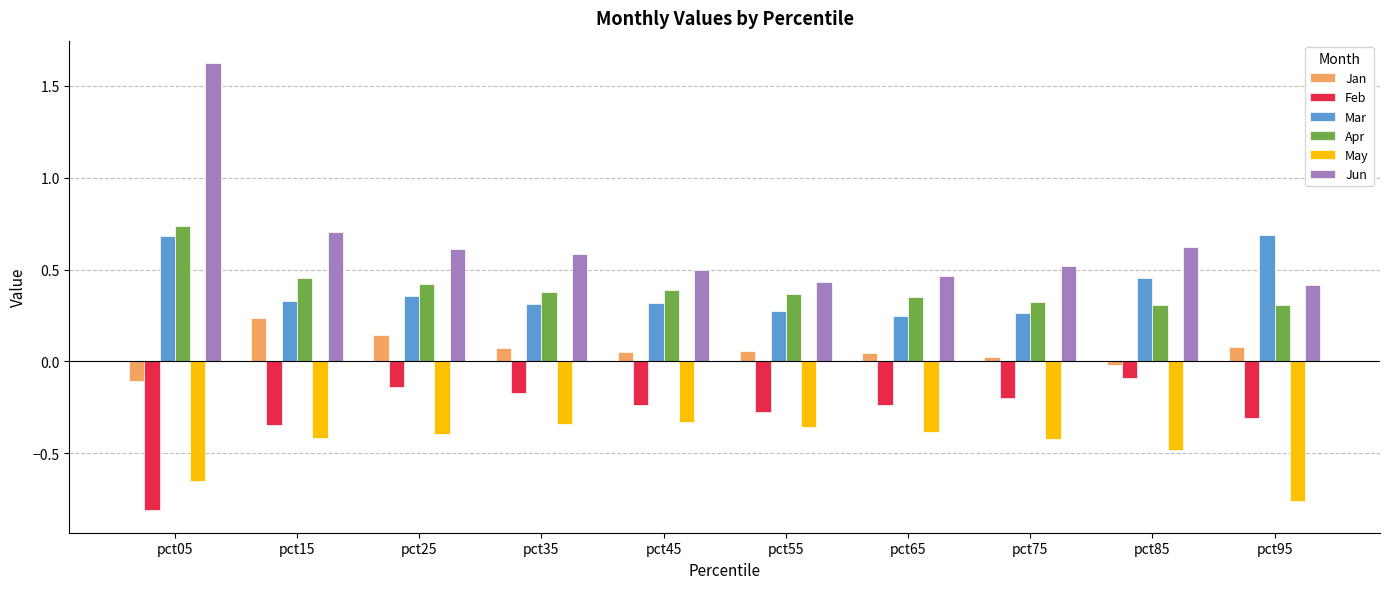

At which category is the sum across all series the highest?

pct05